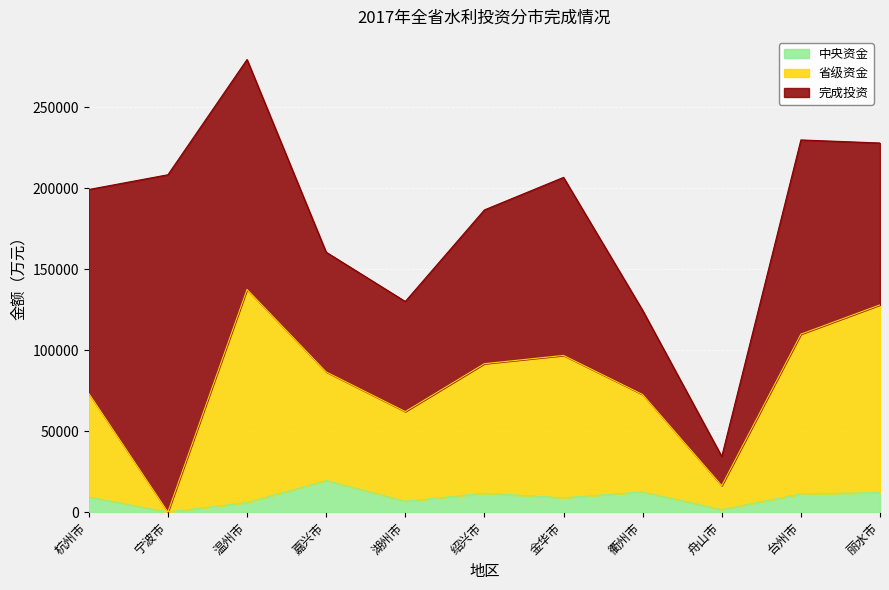

What is the total value across all series at 嘉兴市?

160534.8